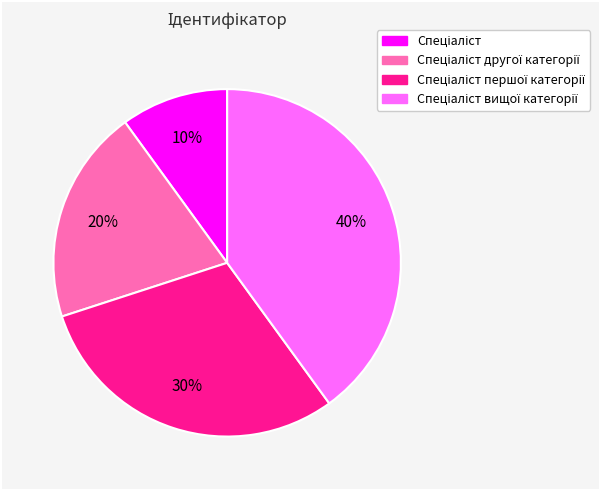

To the nearest percent, what is the average slice percentage?

25%